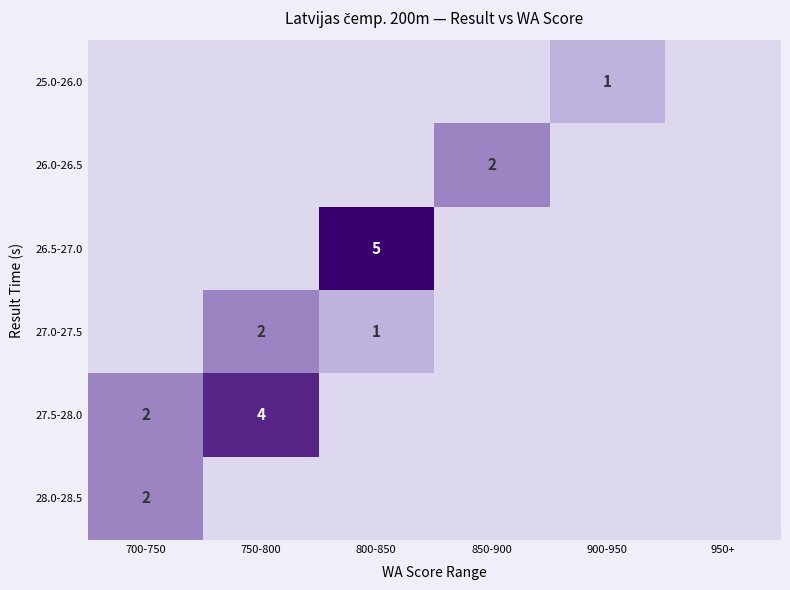

The value of 27.0-27.5 at 750-800 is 2. True or false?

True